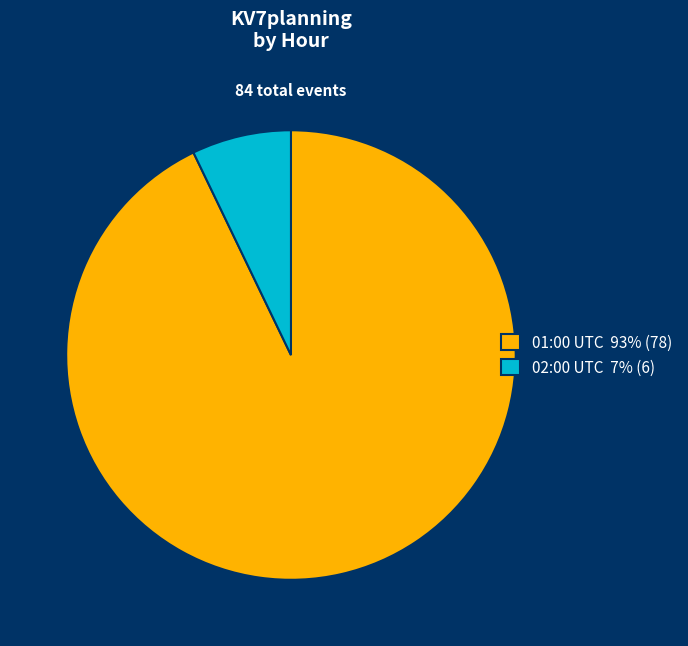

Combined, do 01:00 UTC 93% (78) and 02:00 UTC 7% (6) account for over 50%?

Yes